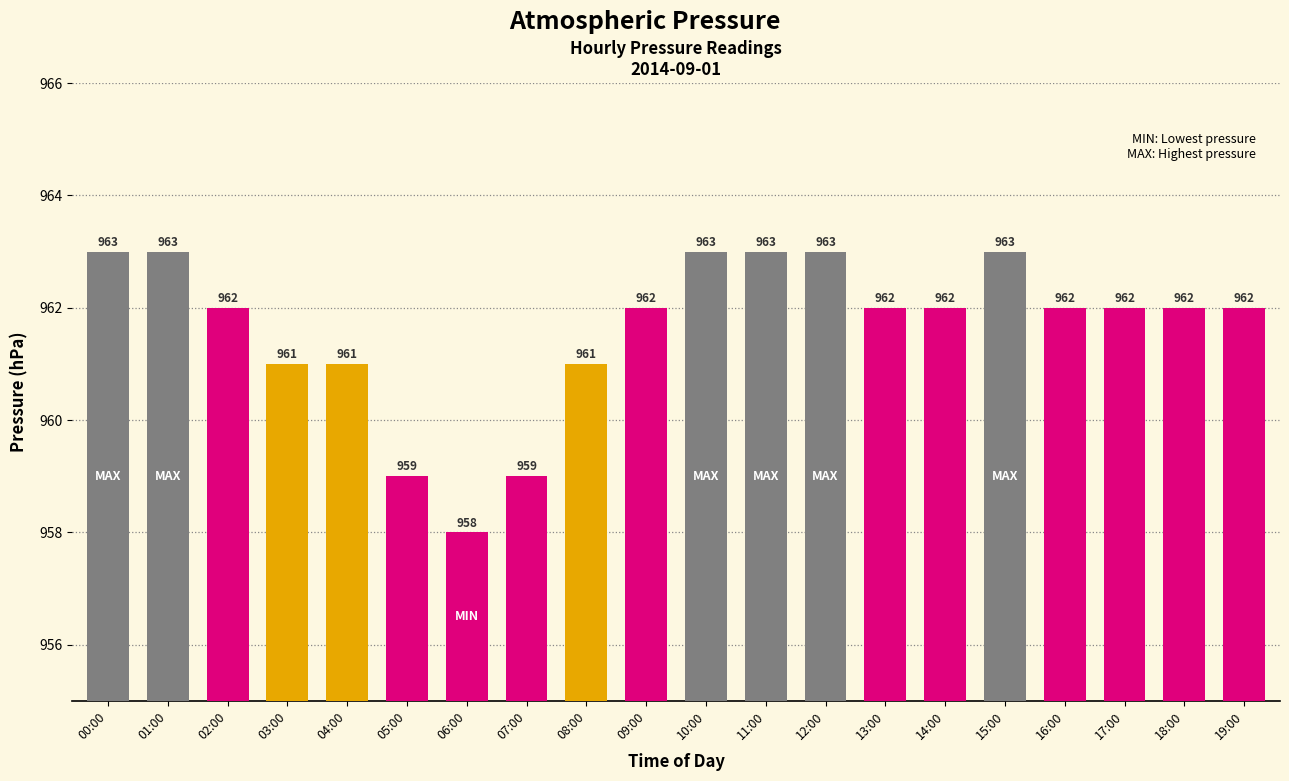

What is the sum of the values at 09:00 and 07:00?

1921